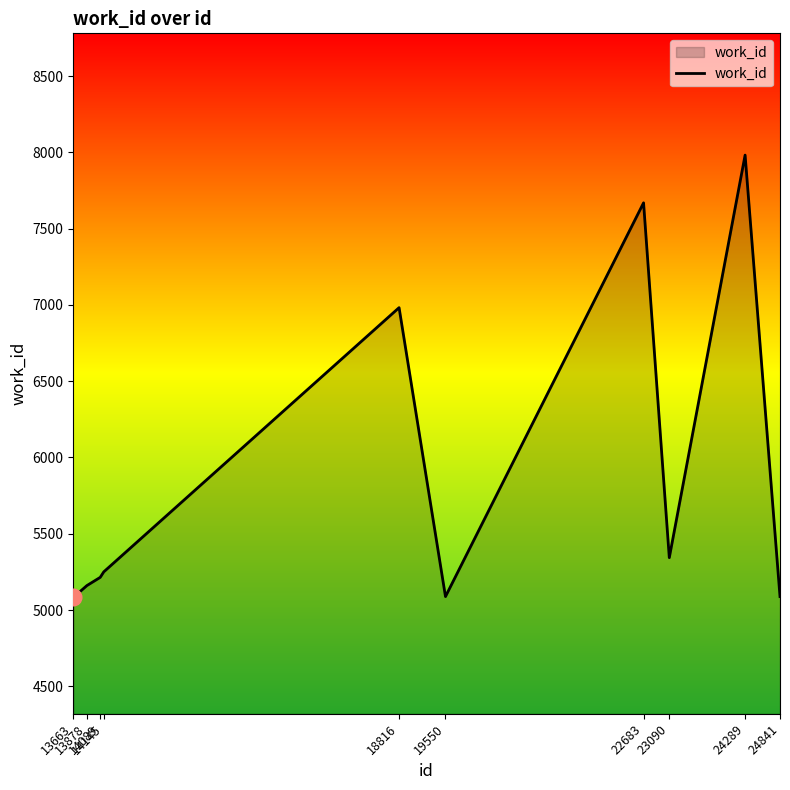

How many interior local peaks (higher than both neighbors) does the data have?

3